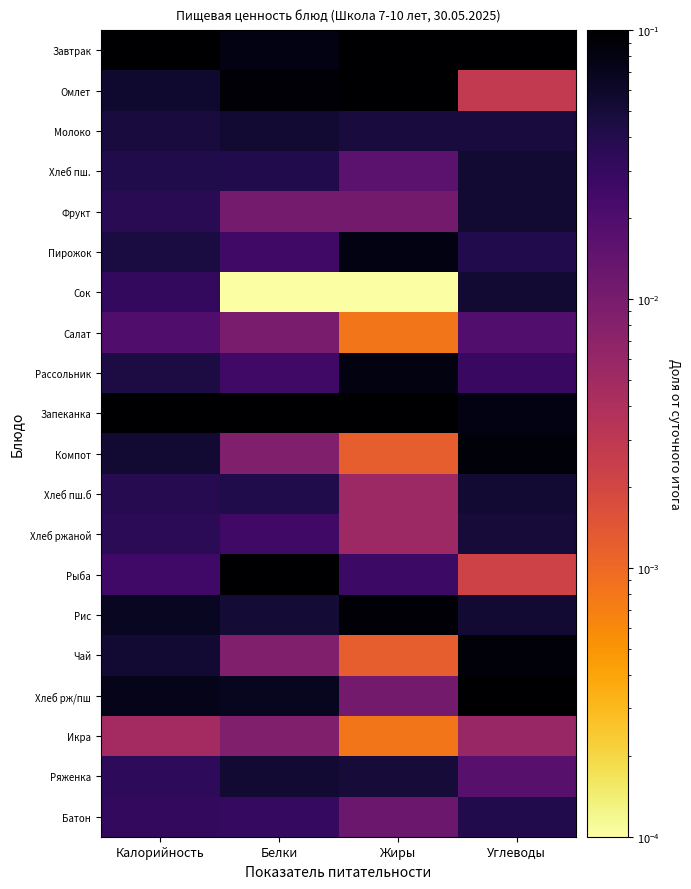

What is the difference between the highest and lowest values at Жиры?

0.1